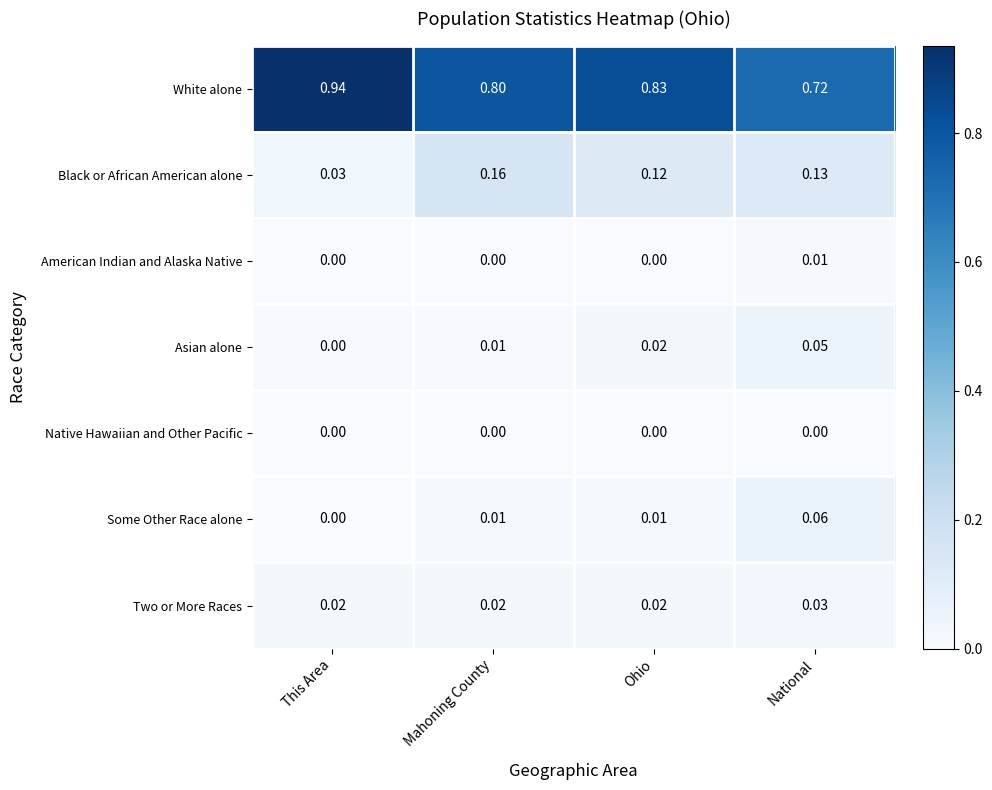

Which series has the largest range (max minus min)?

White alone